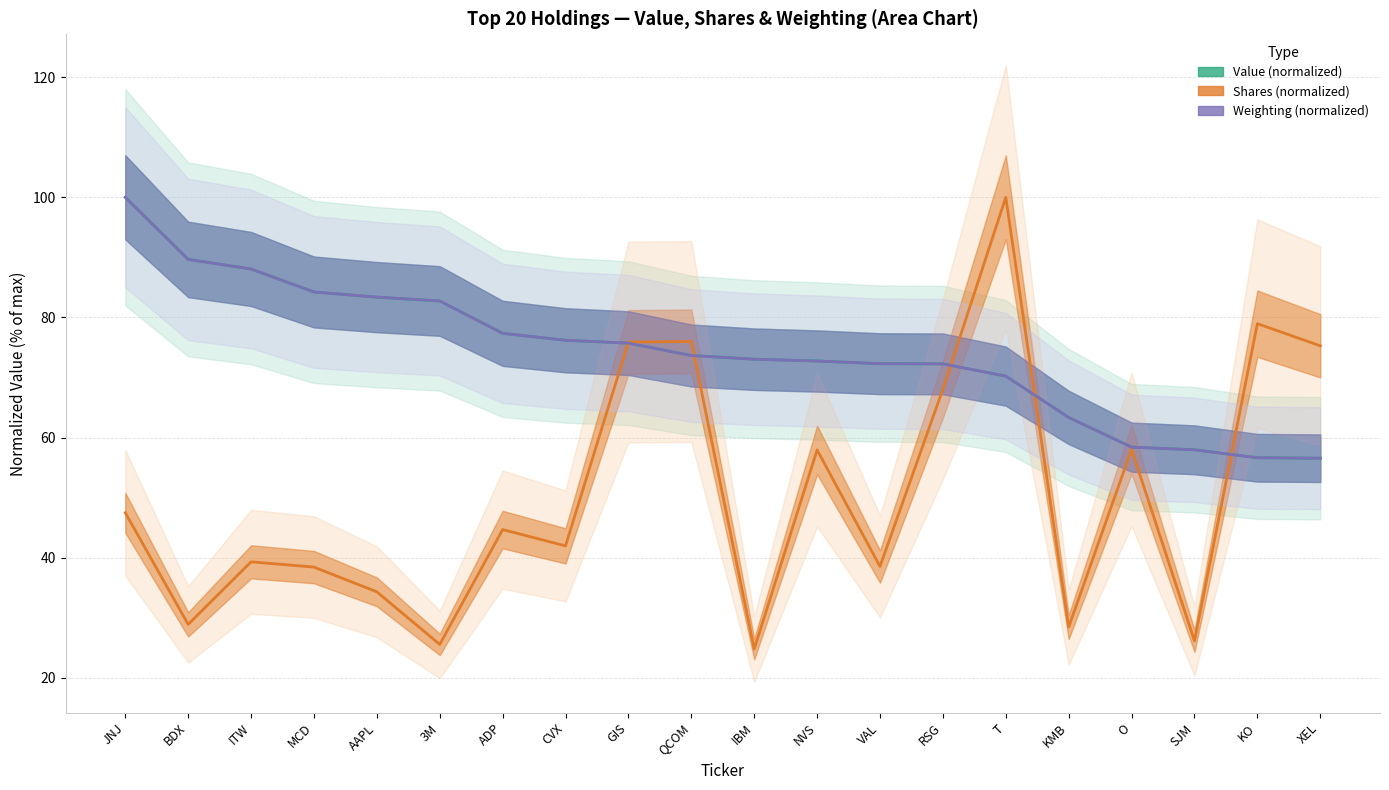

What is the difference between the Value (normalized) values at IBM and KO?

16.4